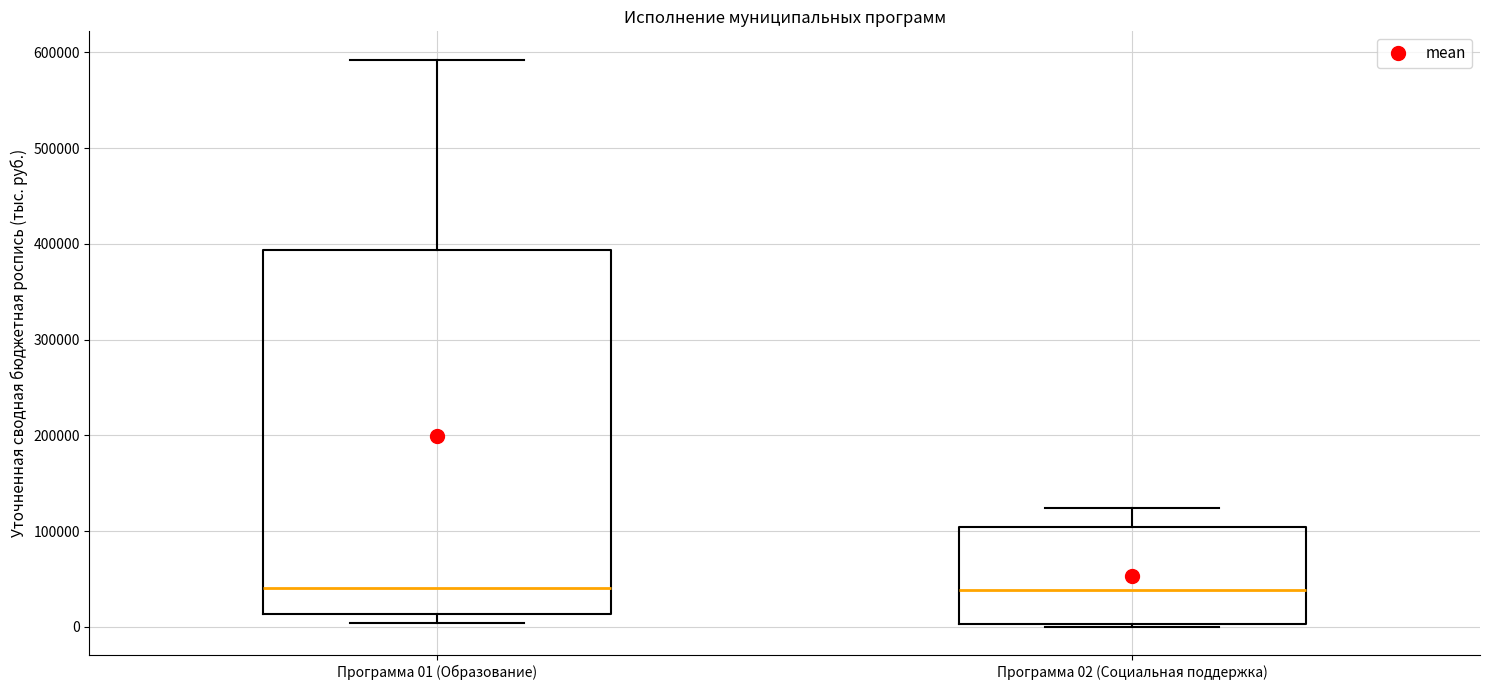

Reading left to right, read every box against the y-axis: the position of its median line, the range the box covers, and the ends of its whiskers. The values are not printed on the chart, so give them approximately, as read against the axis.

Программа 01 (Образование): median 40000, box 10000 to 390000, whiskers 0 to 590000
Программа 02 (Социальная поддержка): median 40000, box 0 to 100000, whiskers 0 to 120000